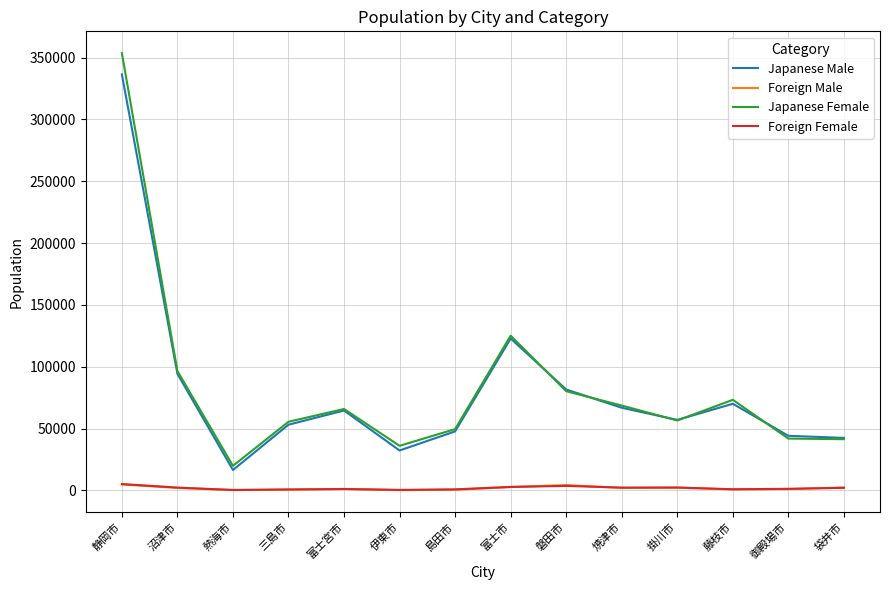

Read the Foreign Male value at 磐田市, to the nearest 100.

4300